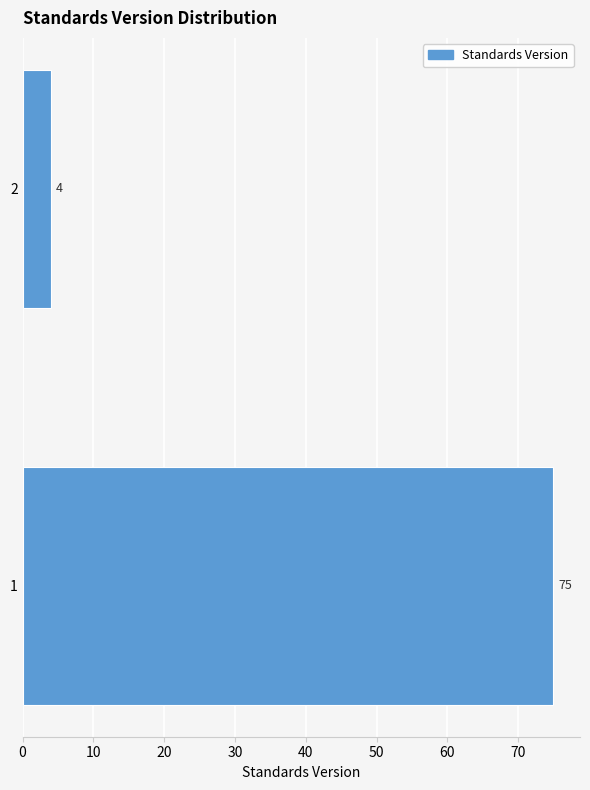

Reading bottom to top, transcribe all the data shown in this chart.

1=75	2=4